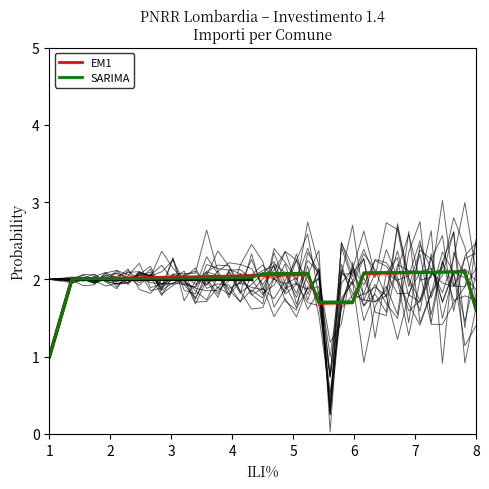

Does the chart display data point markers on the line(s)?

No